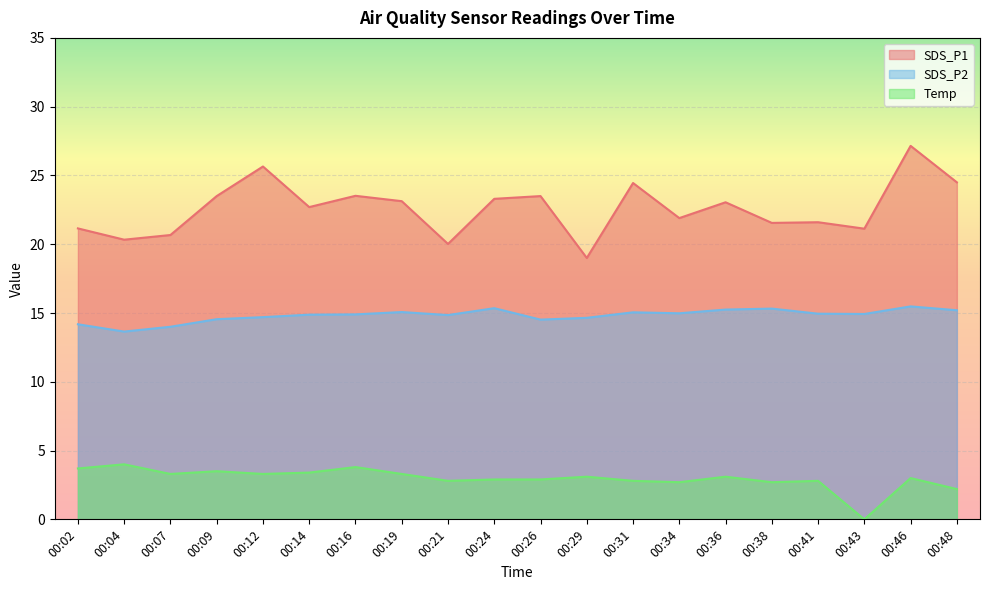

What is the difference between the highest and lowest values at 00:34?

19.2